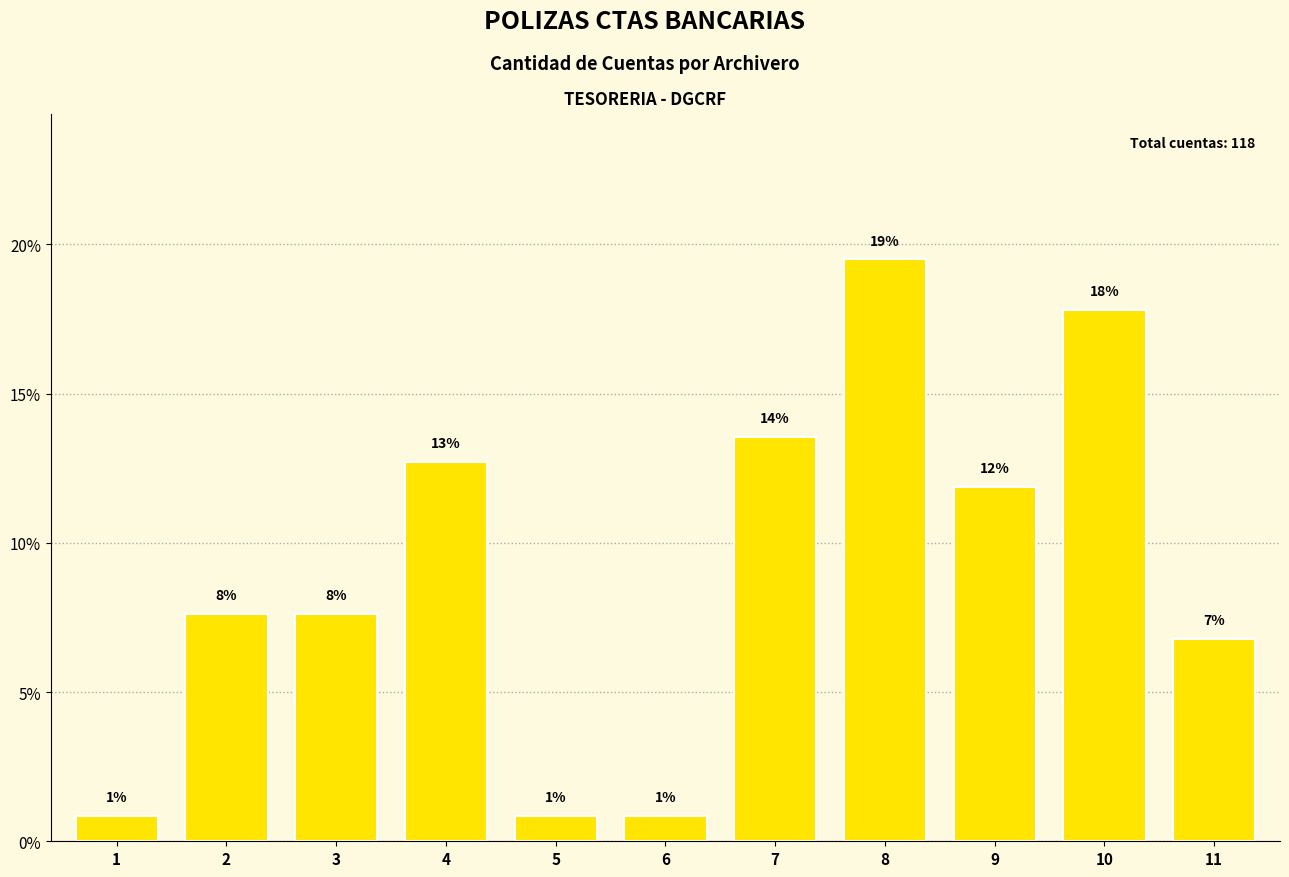

Is it true that the value at 6 is 0.8?

True